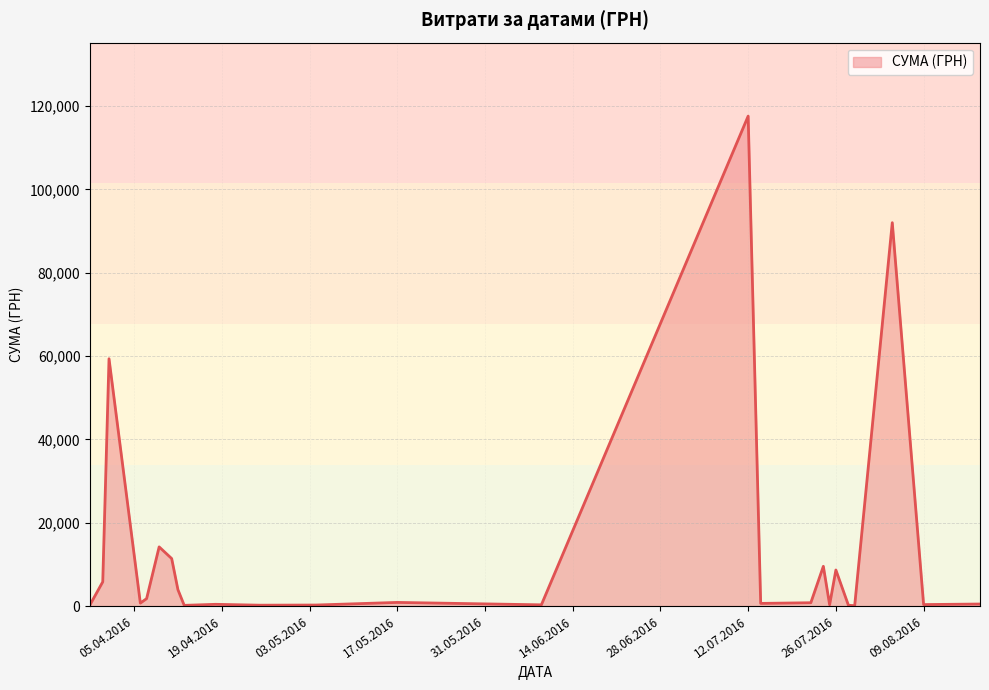

What is the maximum value shown in the chart?

117568.8